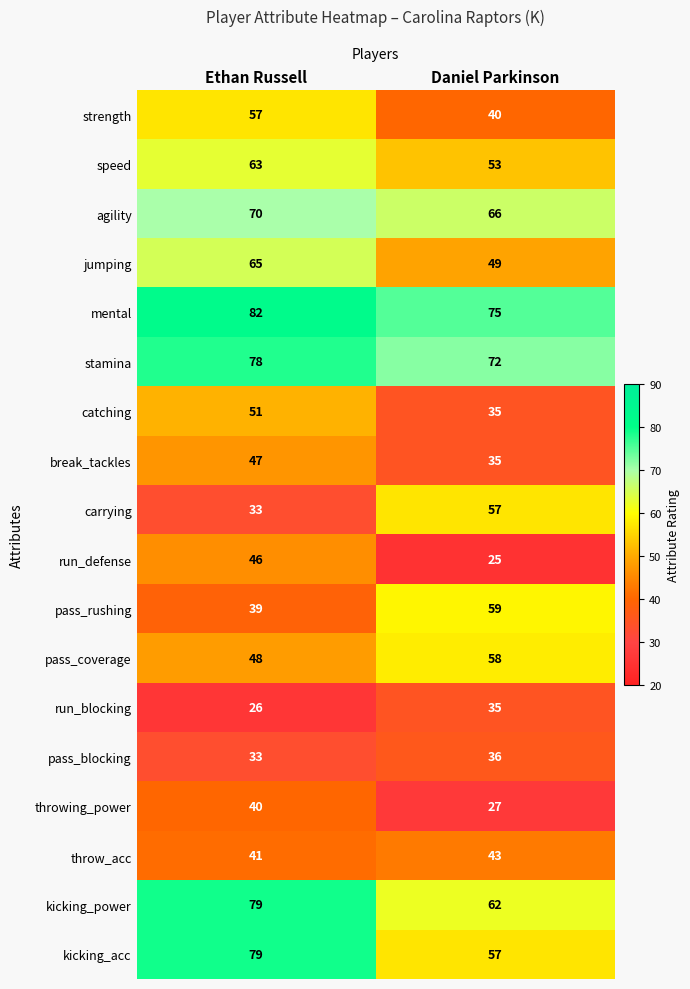

How many categories are shown in the chart?

2